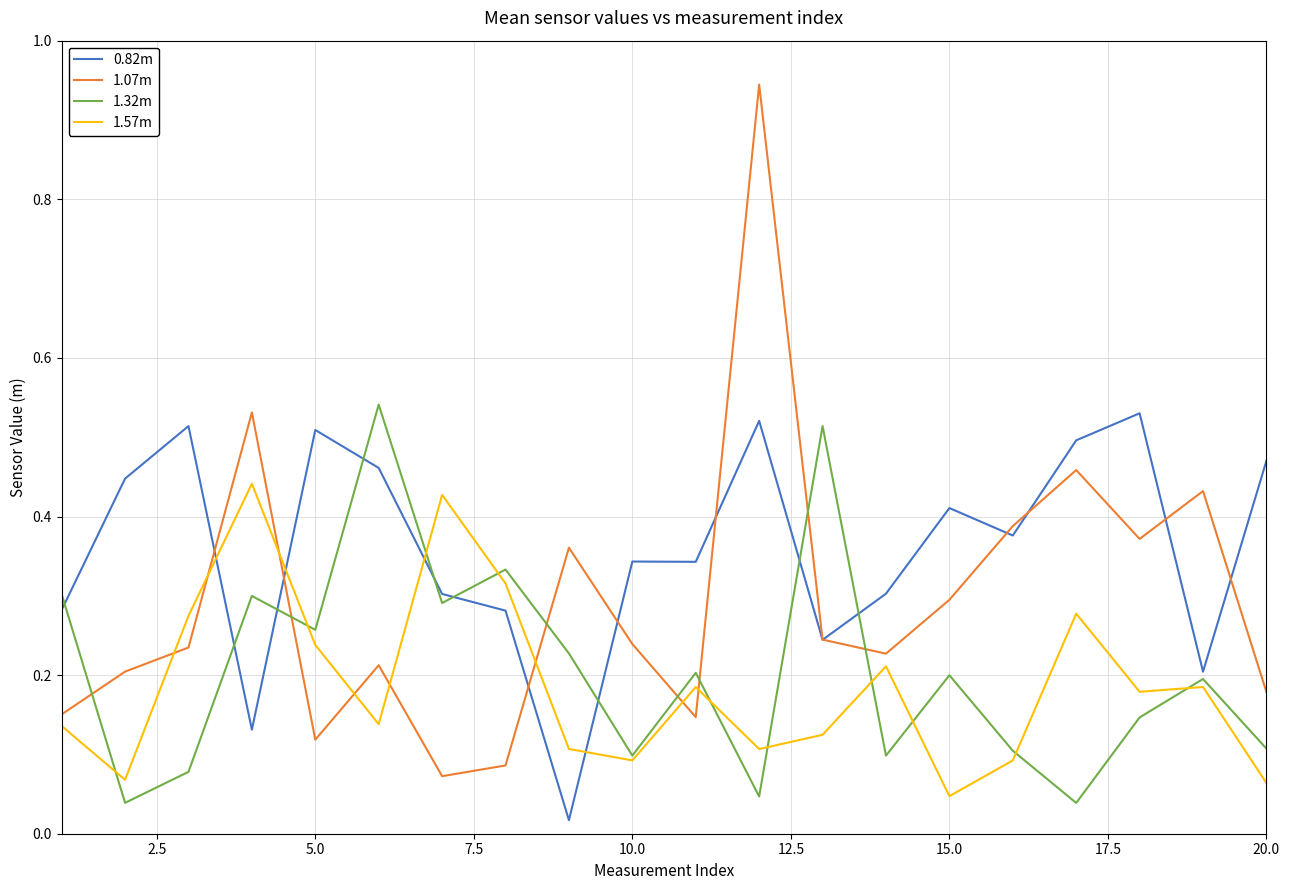

Which series ends up on top after the final intersection of 1.07m and 1.32m?

1.07m